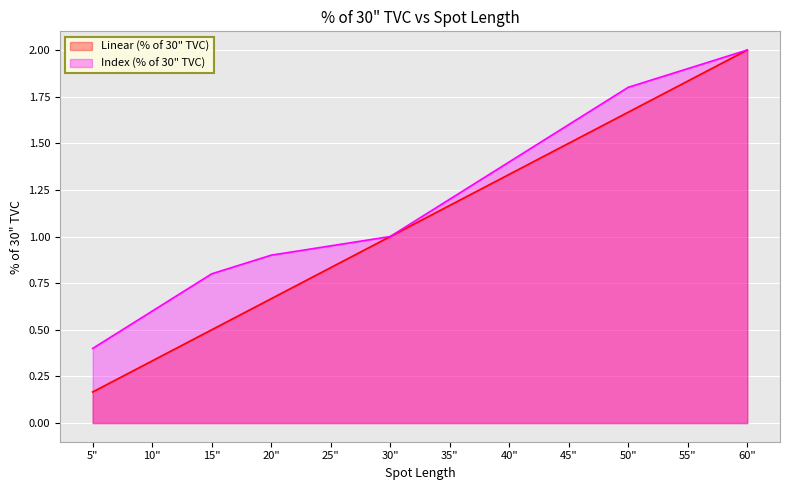

Rank the series by their maximum value, from lowest to highest.

Linear (% of 30" TVC), Index (% of 30" TVC)